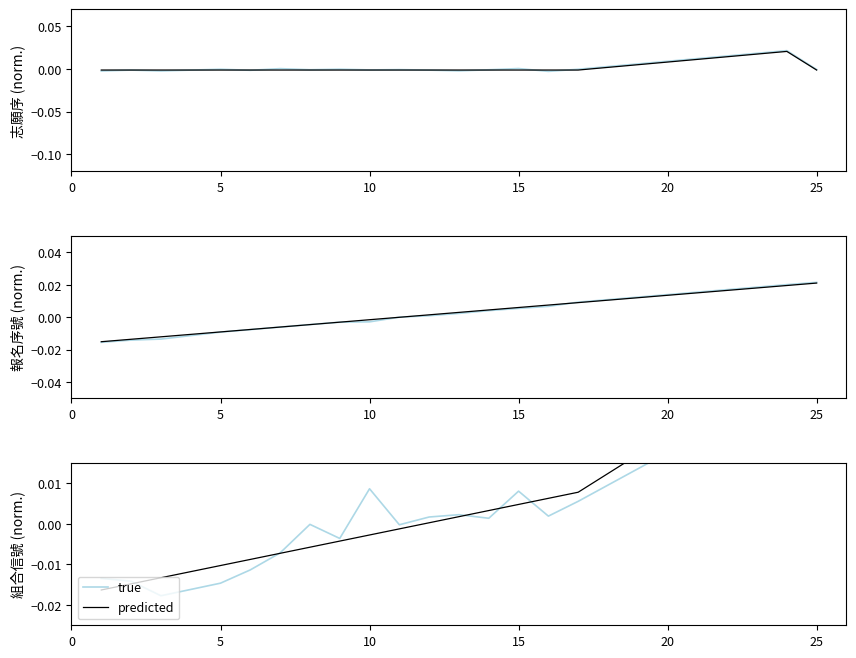

Does the chart display data point markers on the line(s)?

No